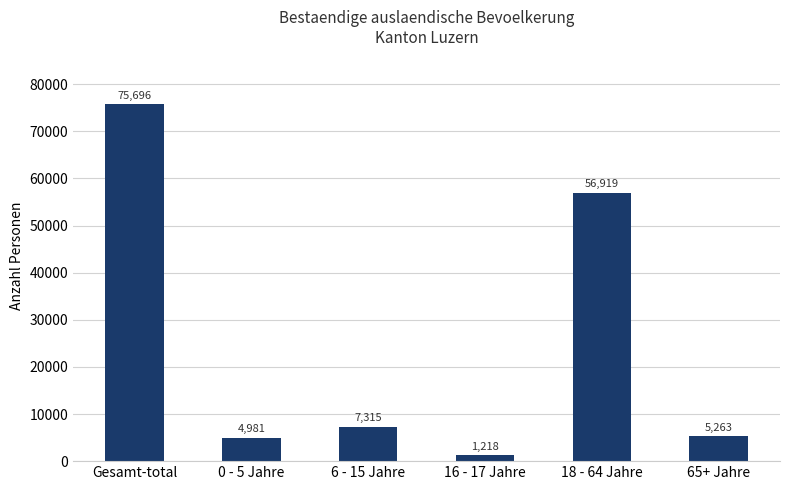

How many categories are shown in the chart?

6